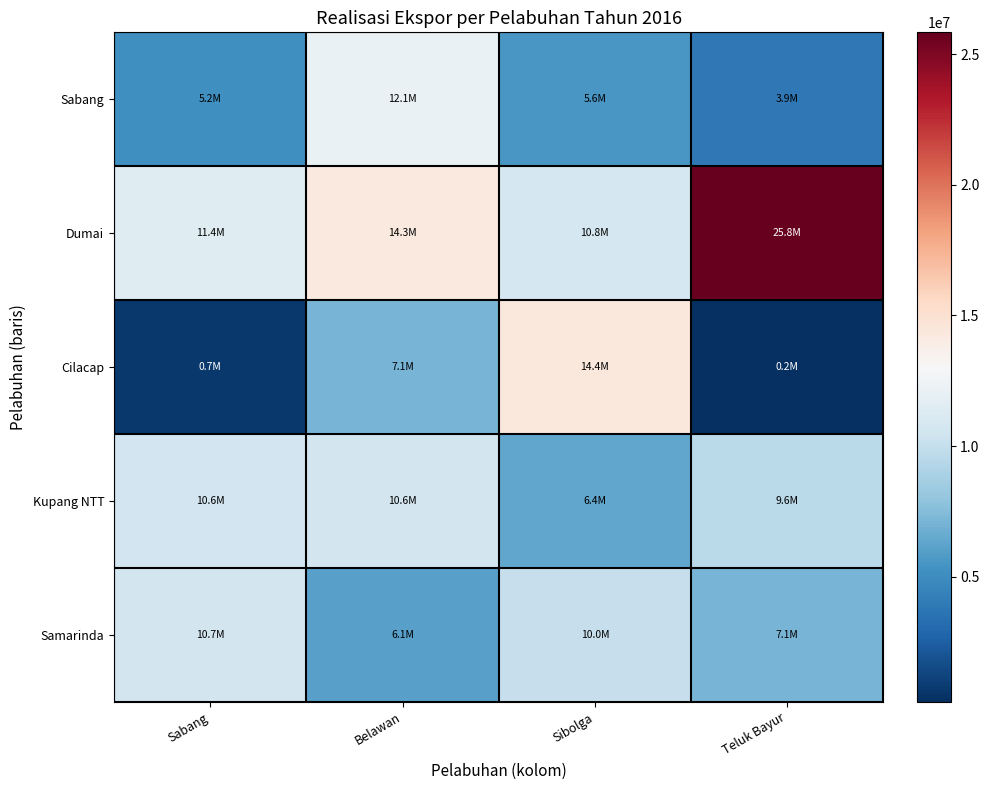

Reading left to right, what are all the values shown in this chart?

Sabang: Sabang=5161042	Belawan=12130627	Sibolga=5598772	Teluk Bayur=3856455
Dumai: Sabang=11429434	Belawan=14265974	Sibolga=10771158	Teluk Bayur=25830035
Cilacap: Sabang=699335	Belawan=7082189	Sibolga=14372132	Teluk Bayur=211593
Kupang NTT: Sabang=10593240	Belawan=10642423	Sibolga=6411404	Teluk Bayur=9575811
Samarinda: Sabang=10659849	Belawan=6059144	Sibolga=10049636	Teluk Bayur=7062320